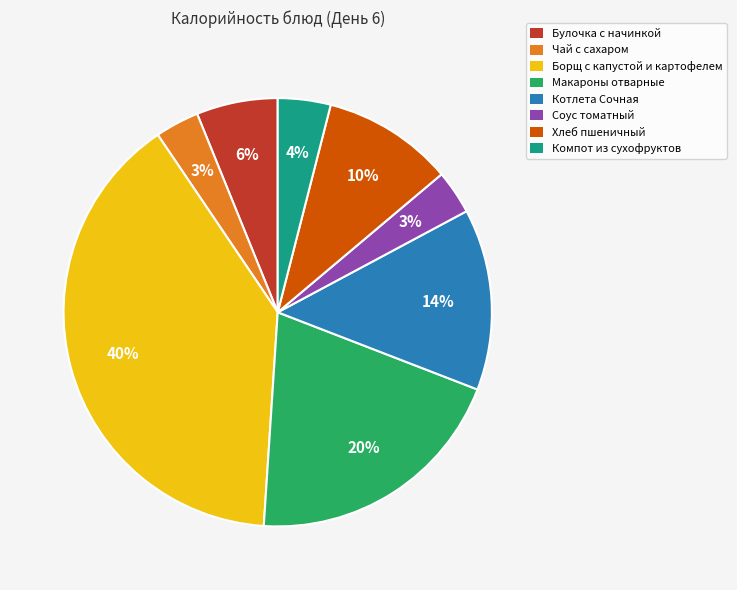

To the nearest percent, what is the combined percentage of Чай с сахаром and Хлеб пшеничный?

13%